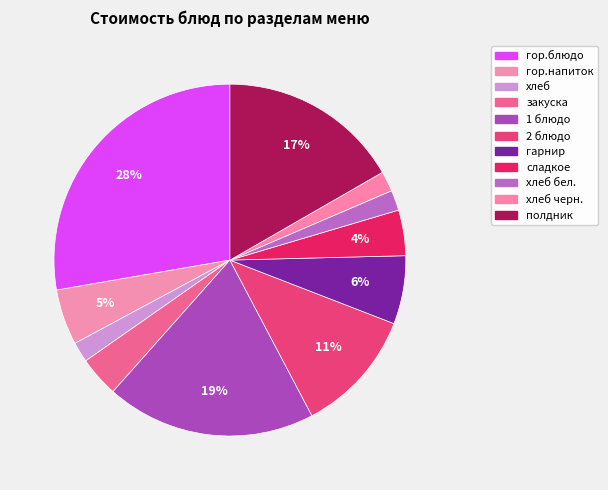

How many slices are in this pie chart?

11